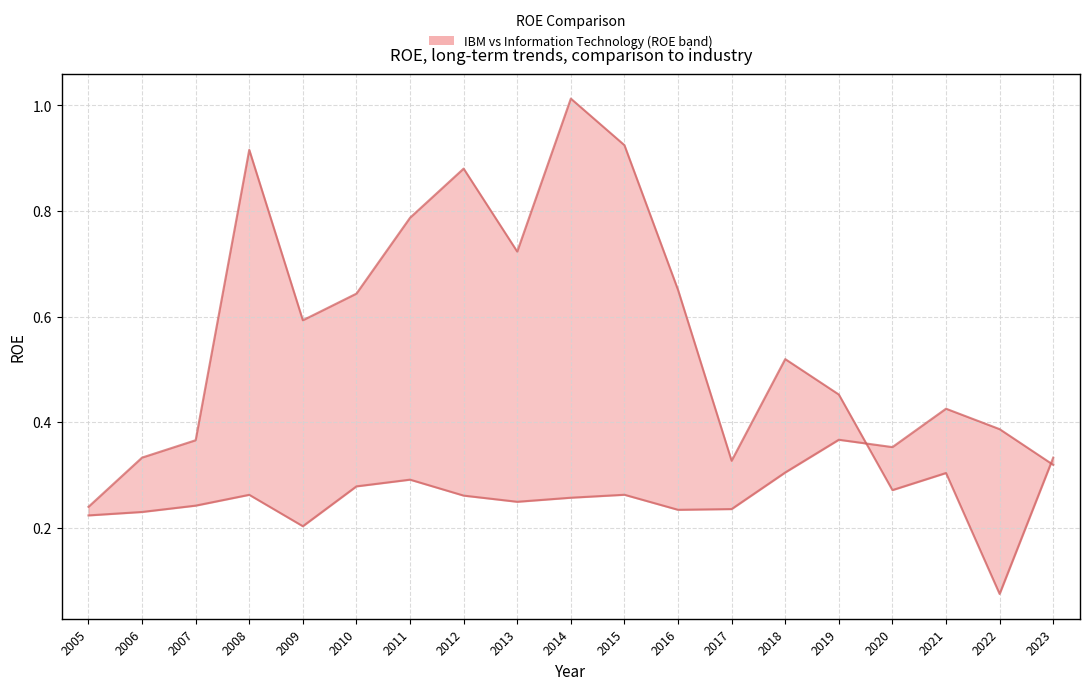

What is the spread (max minus min) of values at 2008?

0.7